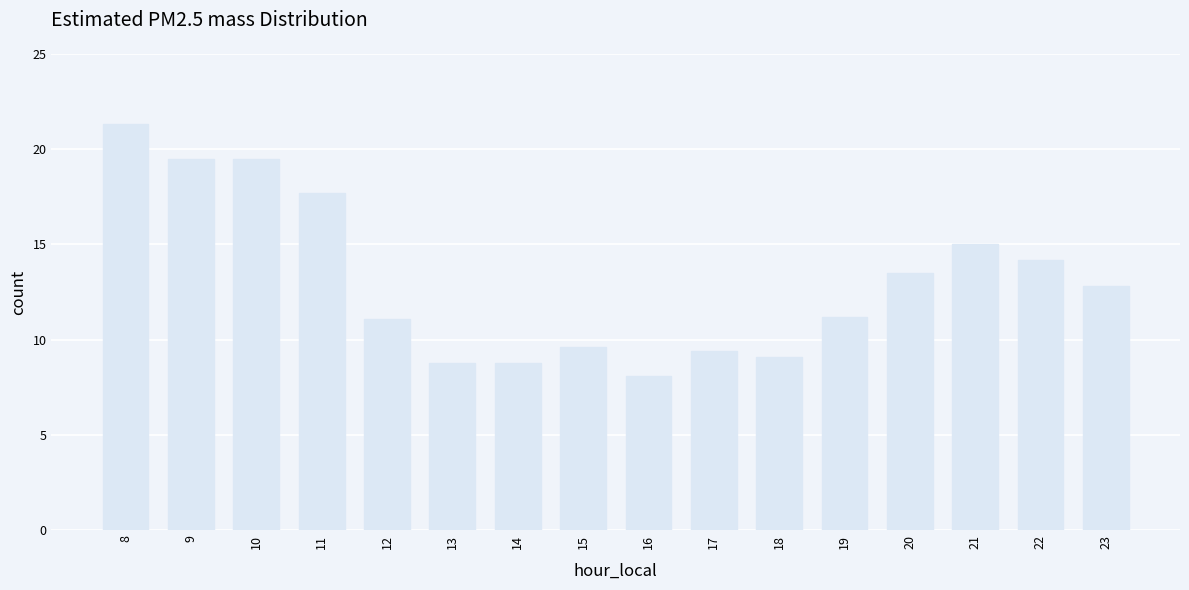

What is the value of the 15th bar from the left?

14.2